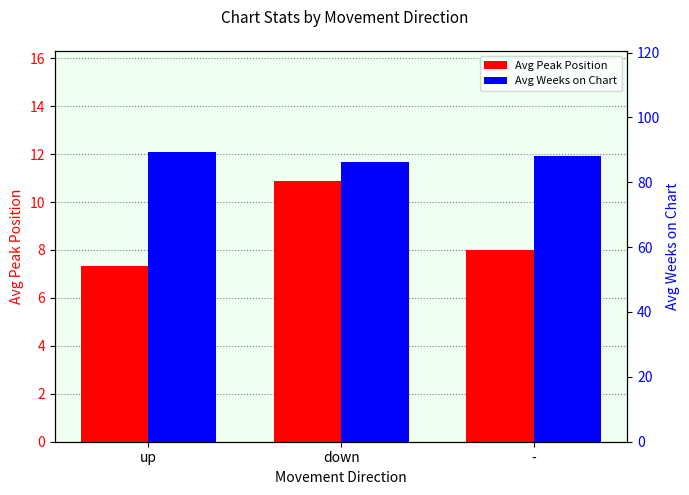

Between up and -, which is larger?

-